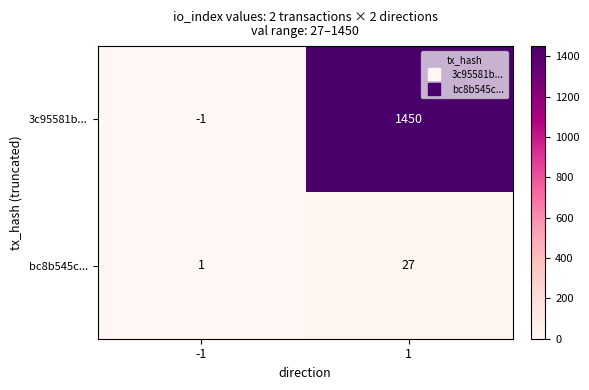

How many data points does each series have?

2